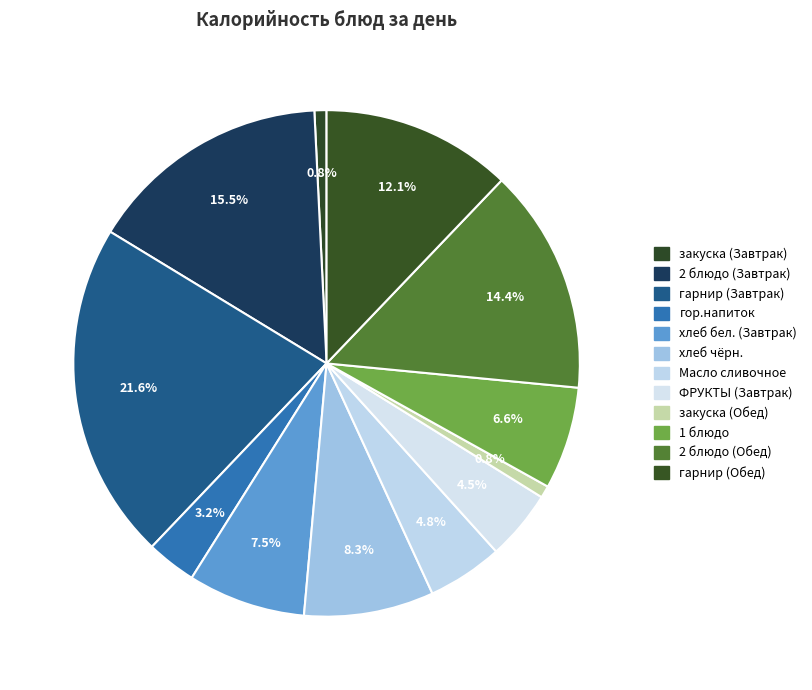

How many slices are in this pie chart?

12